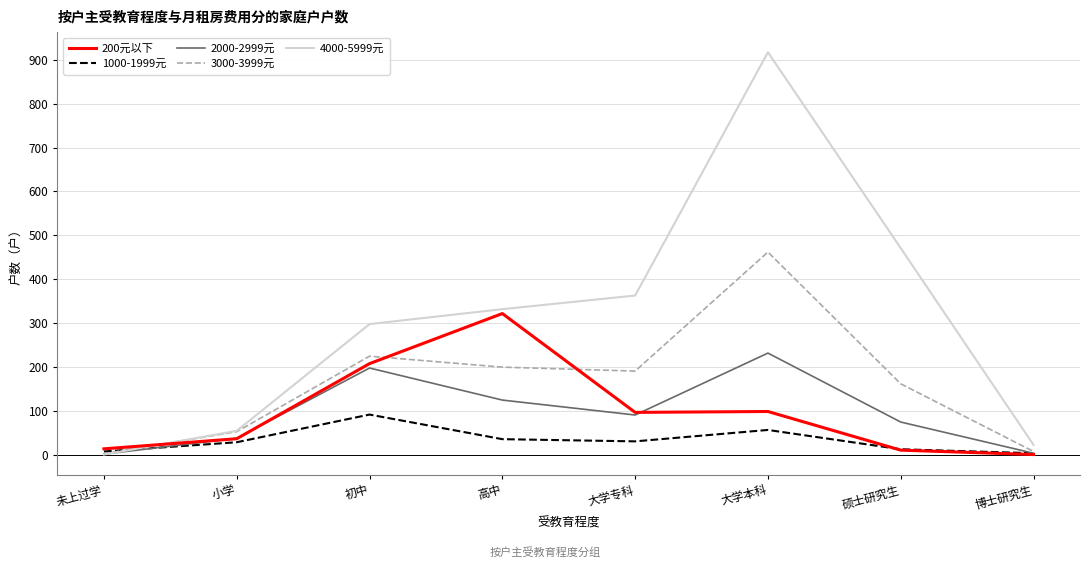

At which label is 2000-2999元 closest to 117?

高中